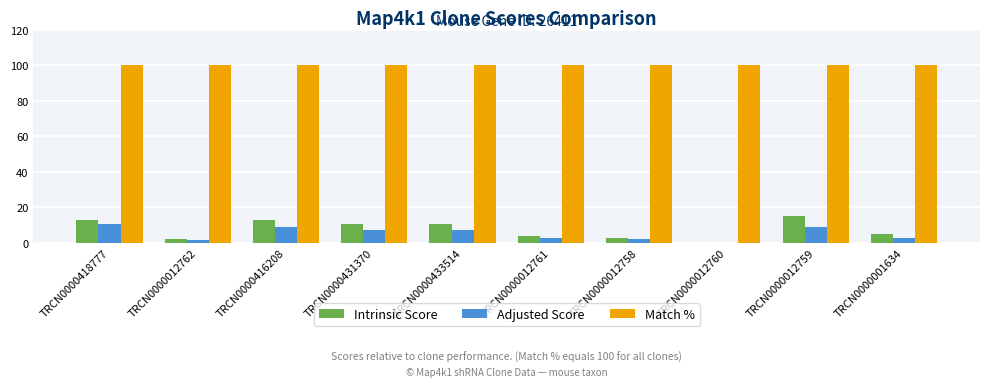

How many categories are shown in the chart?

10